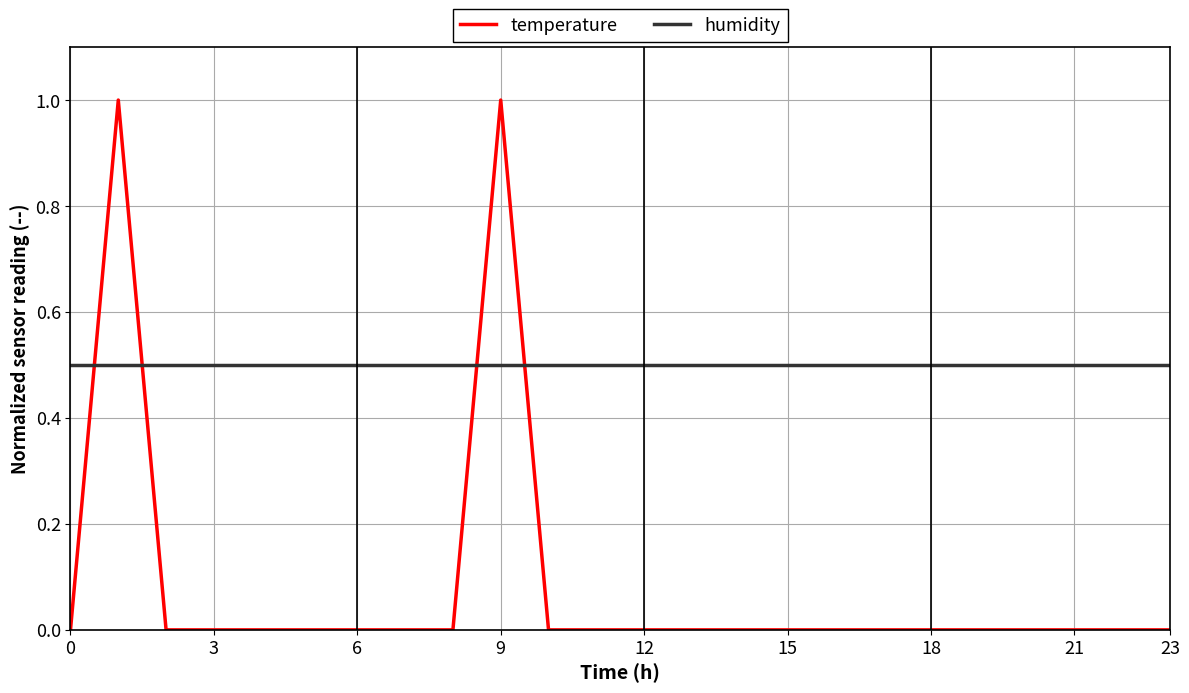

Which series has the largest range (max minus min)?

temperature